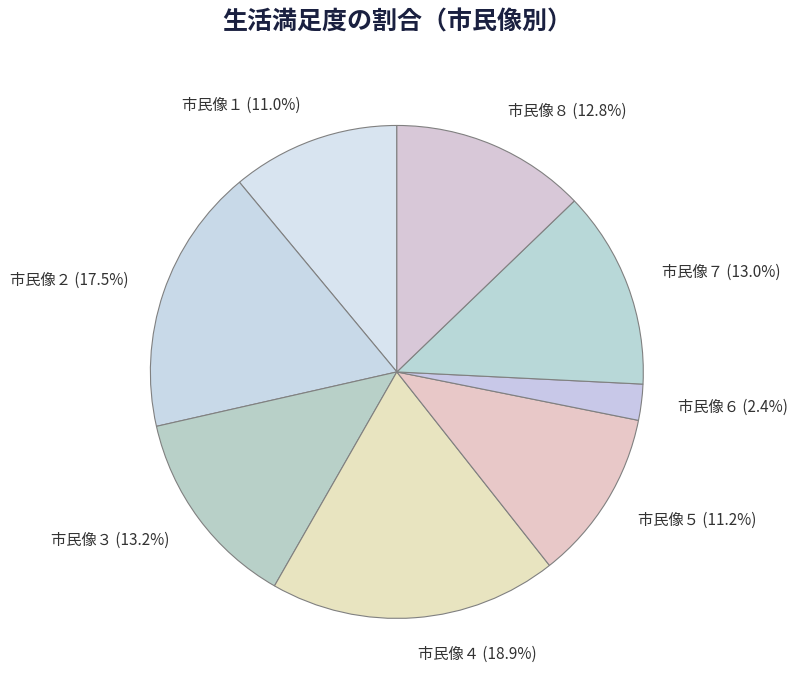

The 市民像６ slice represents 2% of the pie. True or false?

True